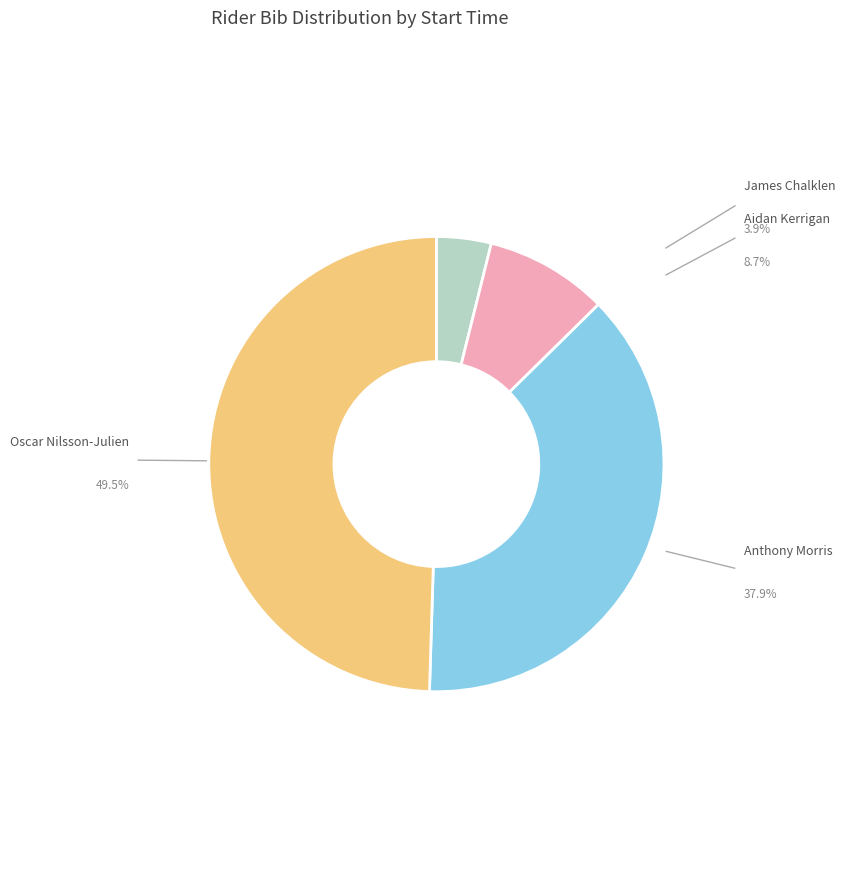

How many slices are in this pie chart?

4